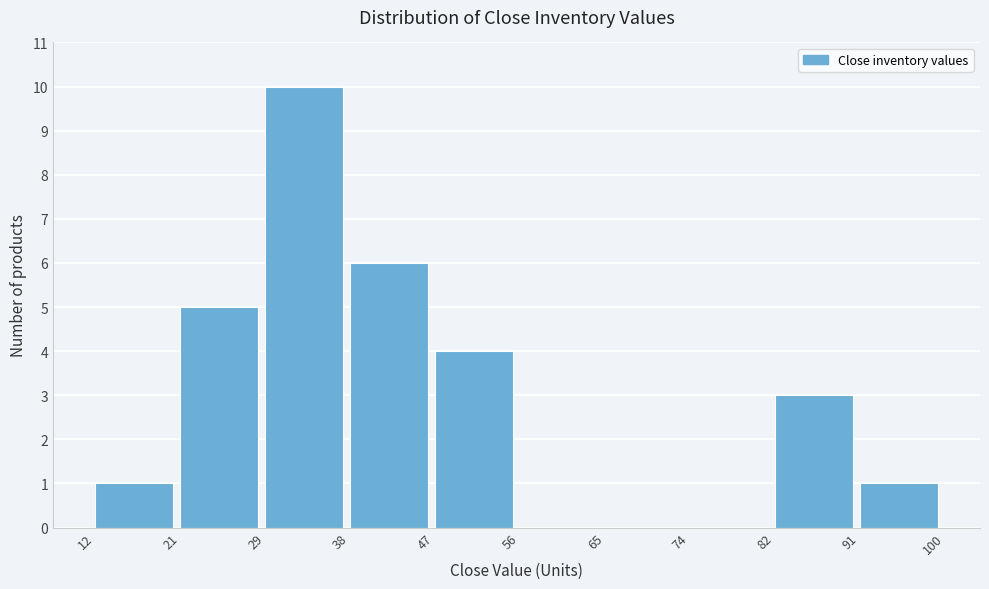

What is the height of the bar covering 12 to 21 on the x-axis? The values are not printed on the chart, so give them approximately, as read against the axis.

1